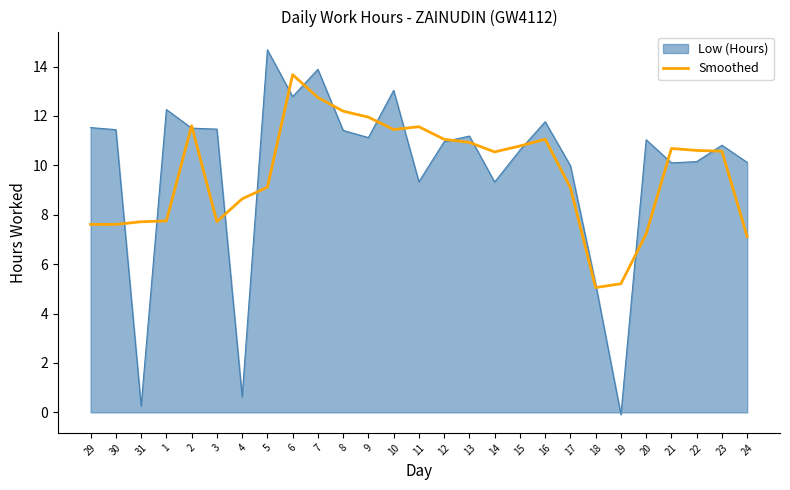

Is it true that Smoothed equals 10.6 at 22?

True